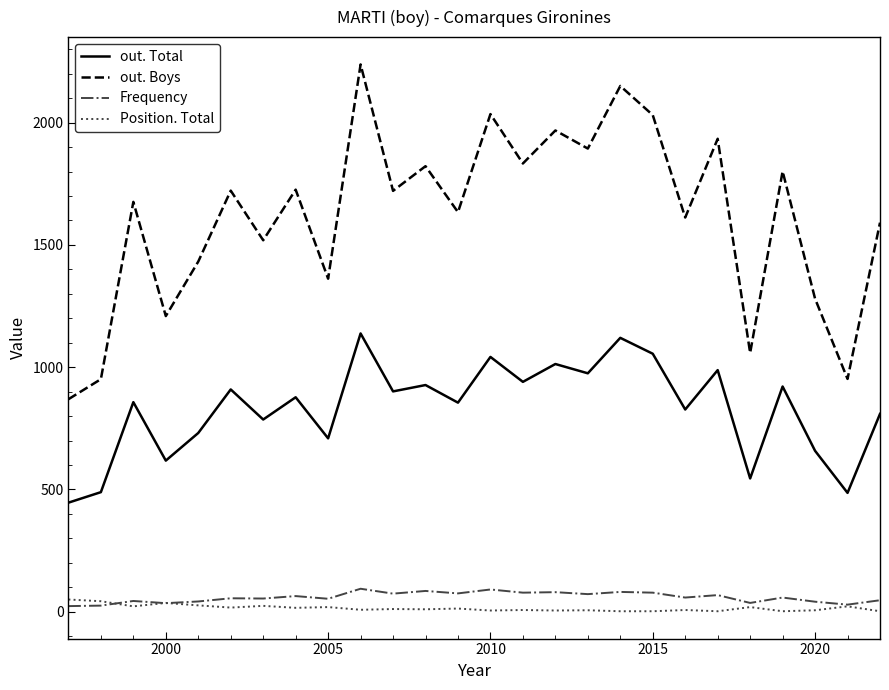

What is the difference between the maximum and minimum values in the out. Boys series?

1369